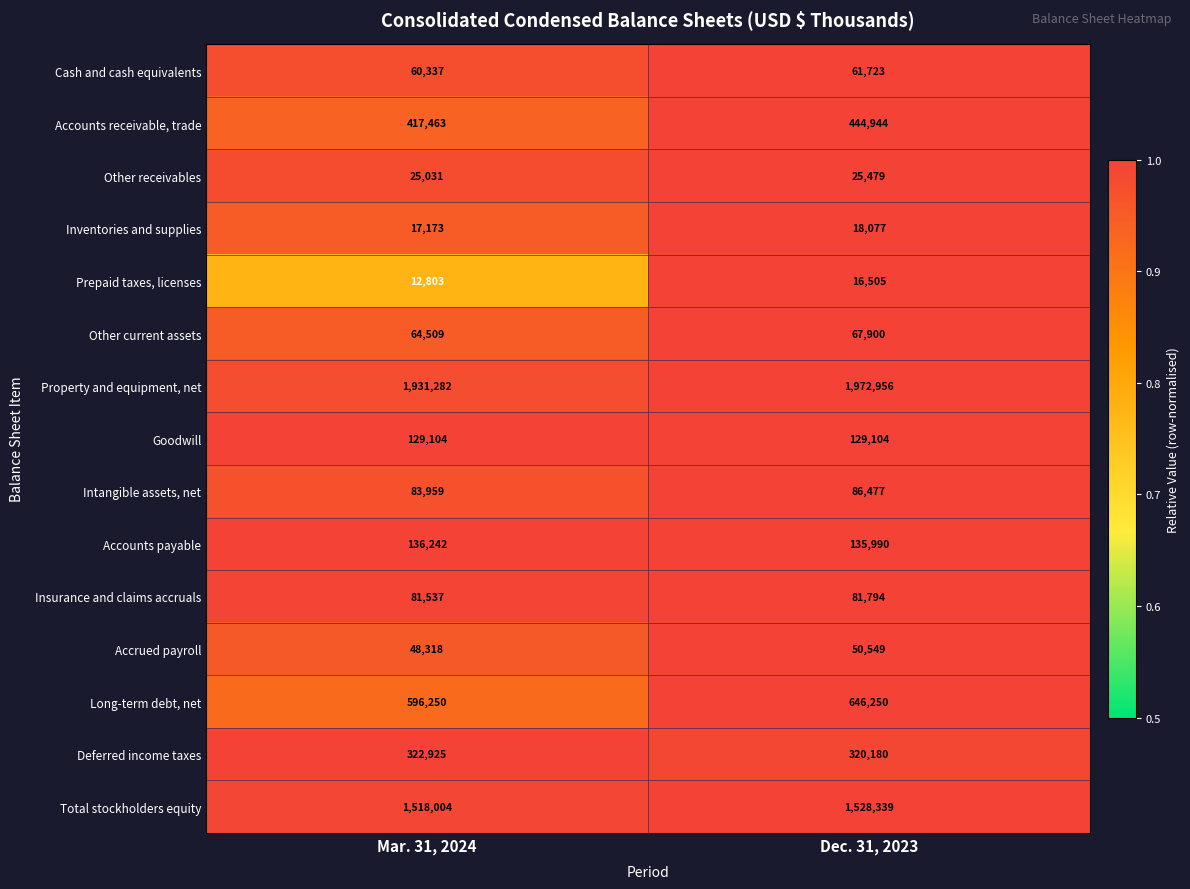

The Prepaid taxes, licenses series shows 18973 at Mar. 31, 2024. True or false?

False